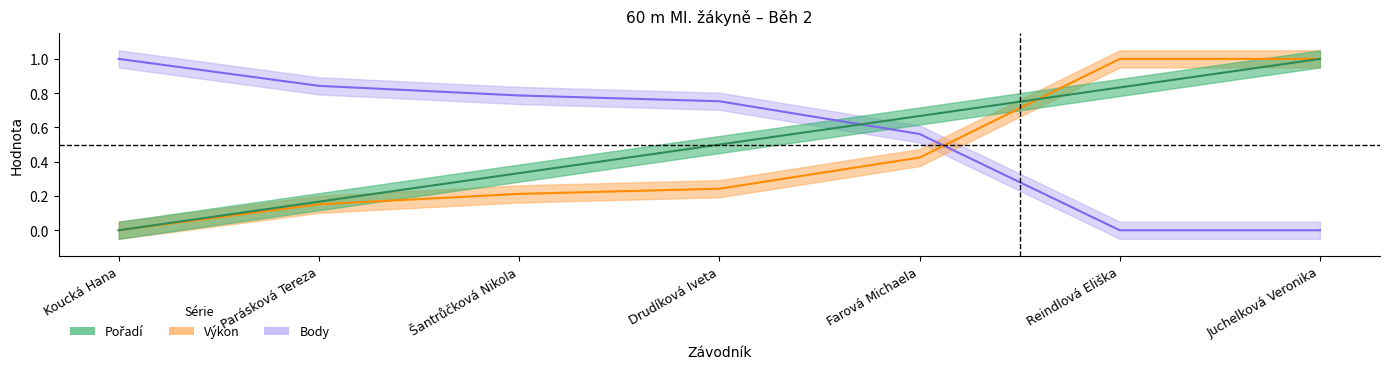

Between Koucká Hana and Šantrůčková Nikola, which series saw the biggest shift?

Pořadí